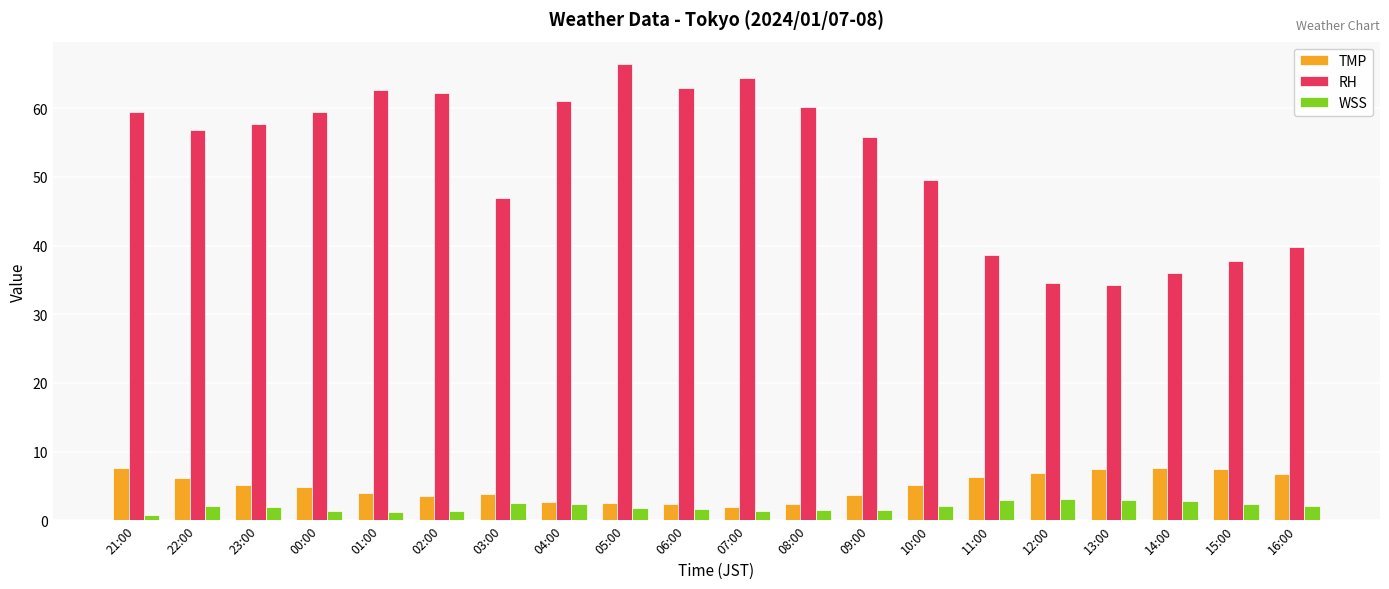

At 08:00, list the series in order from smallest to largest.

WSS, TMP, RH